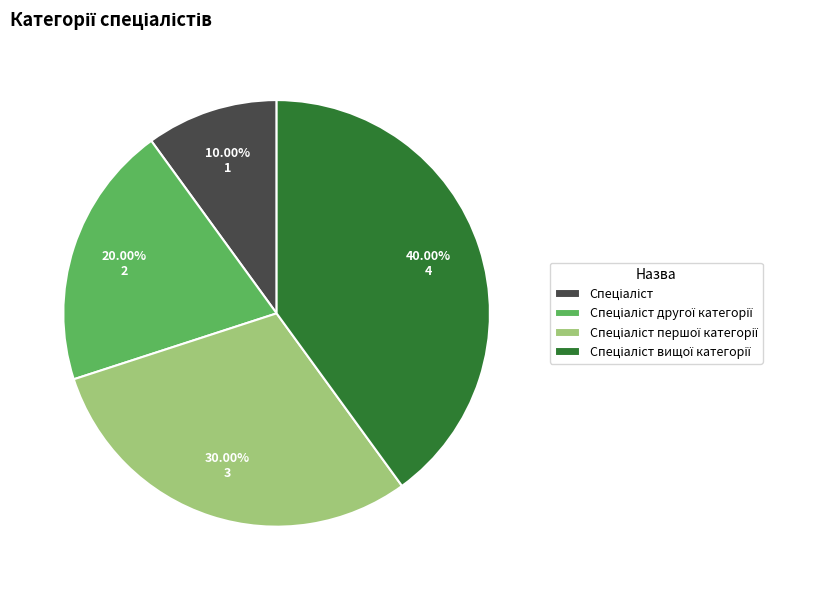

Is there a majority slice in this chart?

No